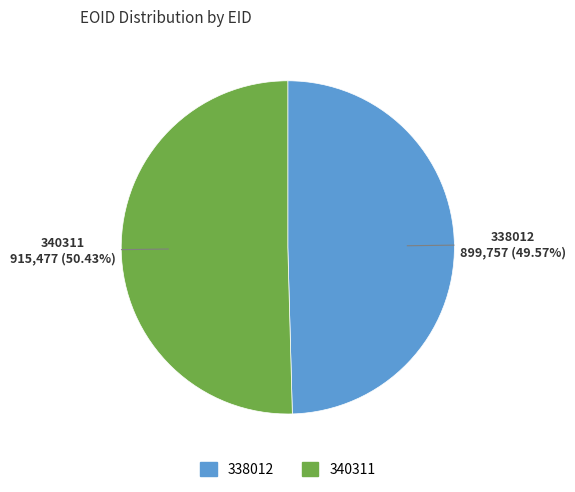

To the nearest percent, what is the difference between the largest and smallest slice percentages?

1%